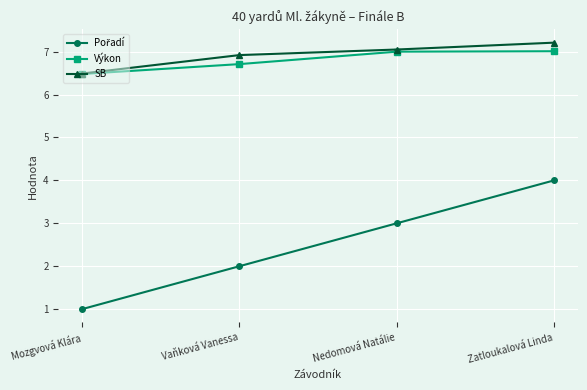

At how many categories does at least one series exceed 5?

4